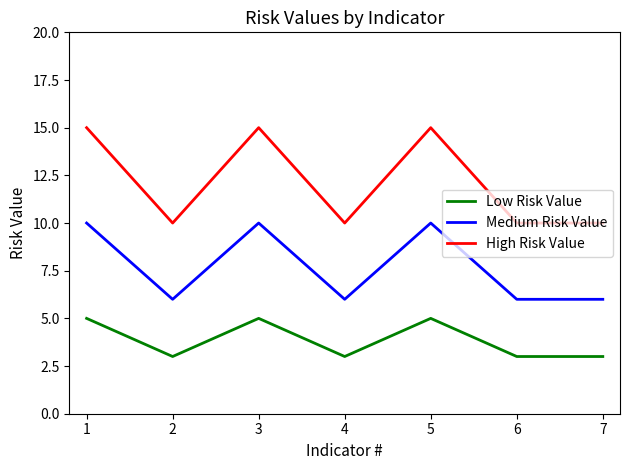

What is the lowest value of the Low Risk Value series?

3